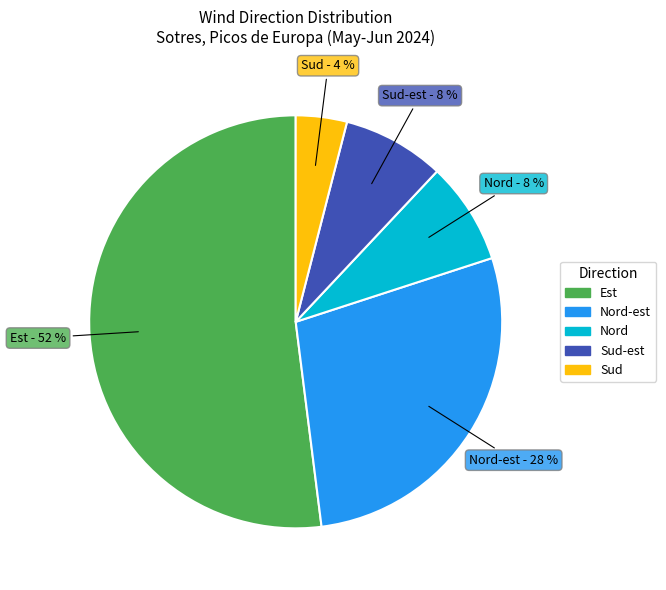

Is there a majority slice in this chart?

Yes